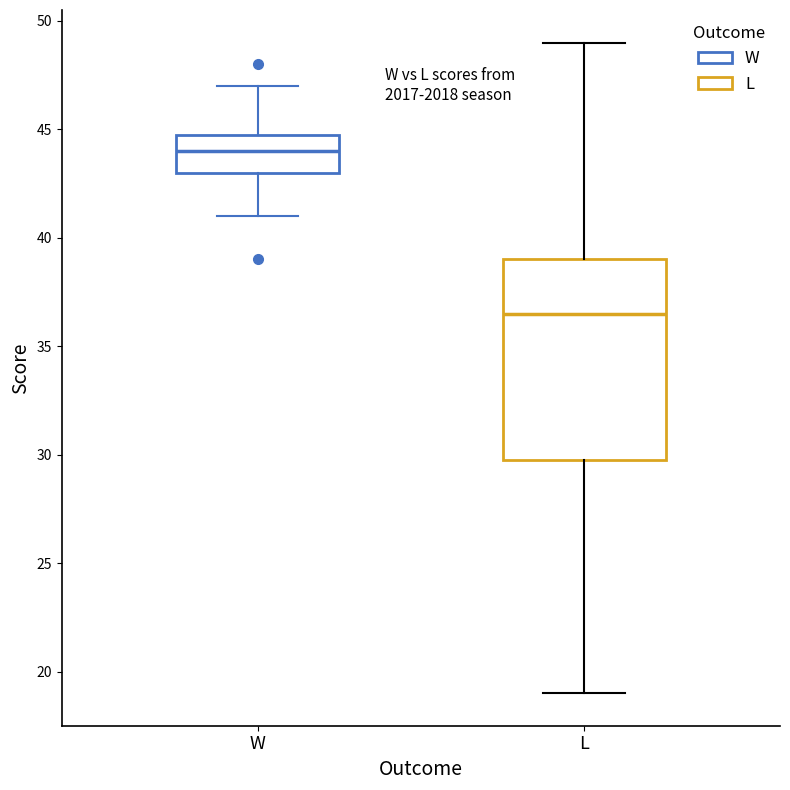

Which box's median line is the lowest?

L